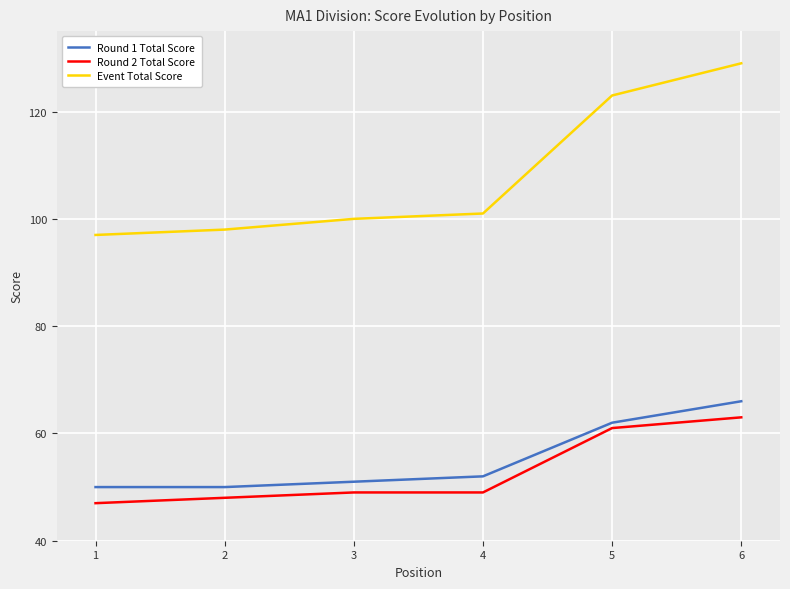

Between 4 and 6, which series saw the biggest shift?

Event Total Score